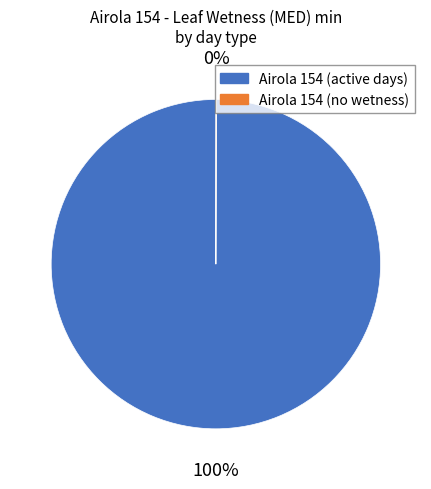

To the nearest percent, what is the difference between the largest and smallest slice percentages?

100%